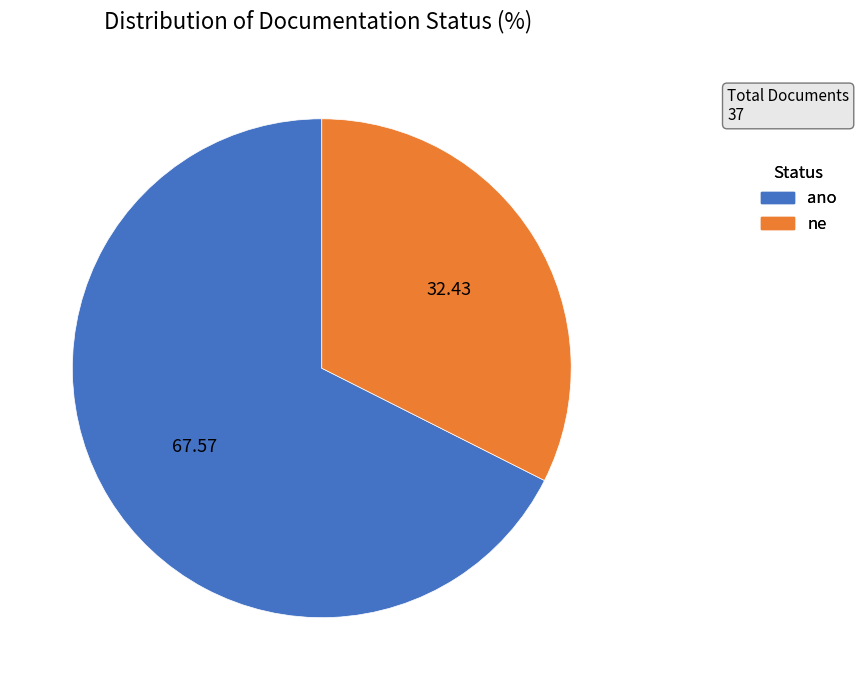

Between ano and ne, which is larger?

ano